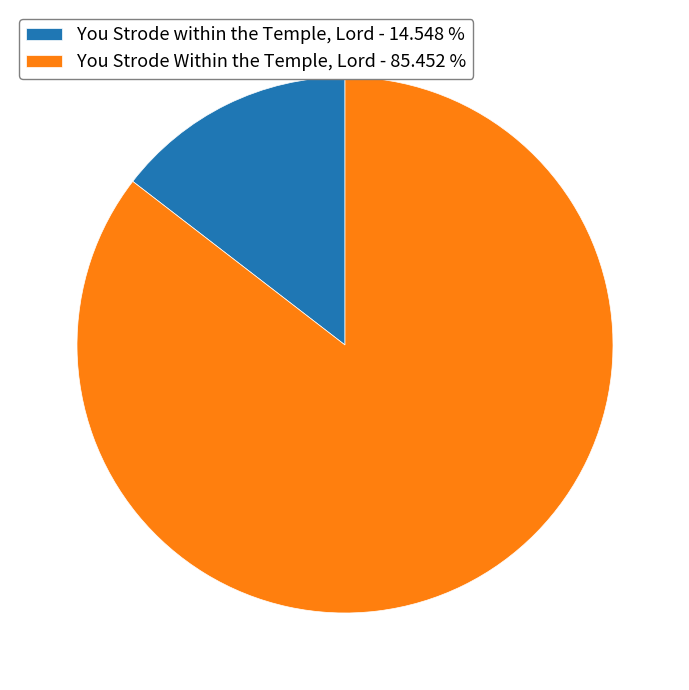

Combined, do You Strode within the Temple, Lord - 14.548 % and You Strode Within the Temple, Lord - 85.452 % account for over 50%?

Yes